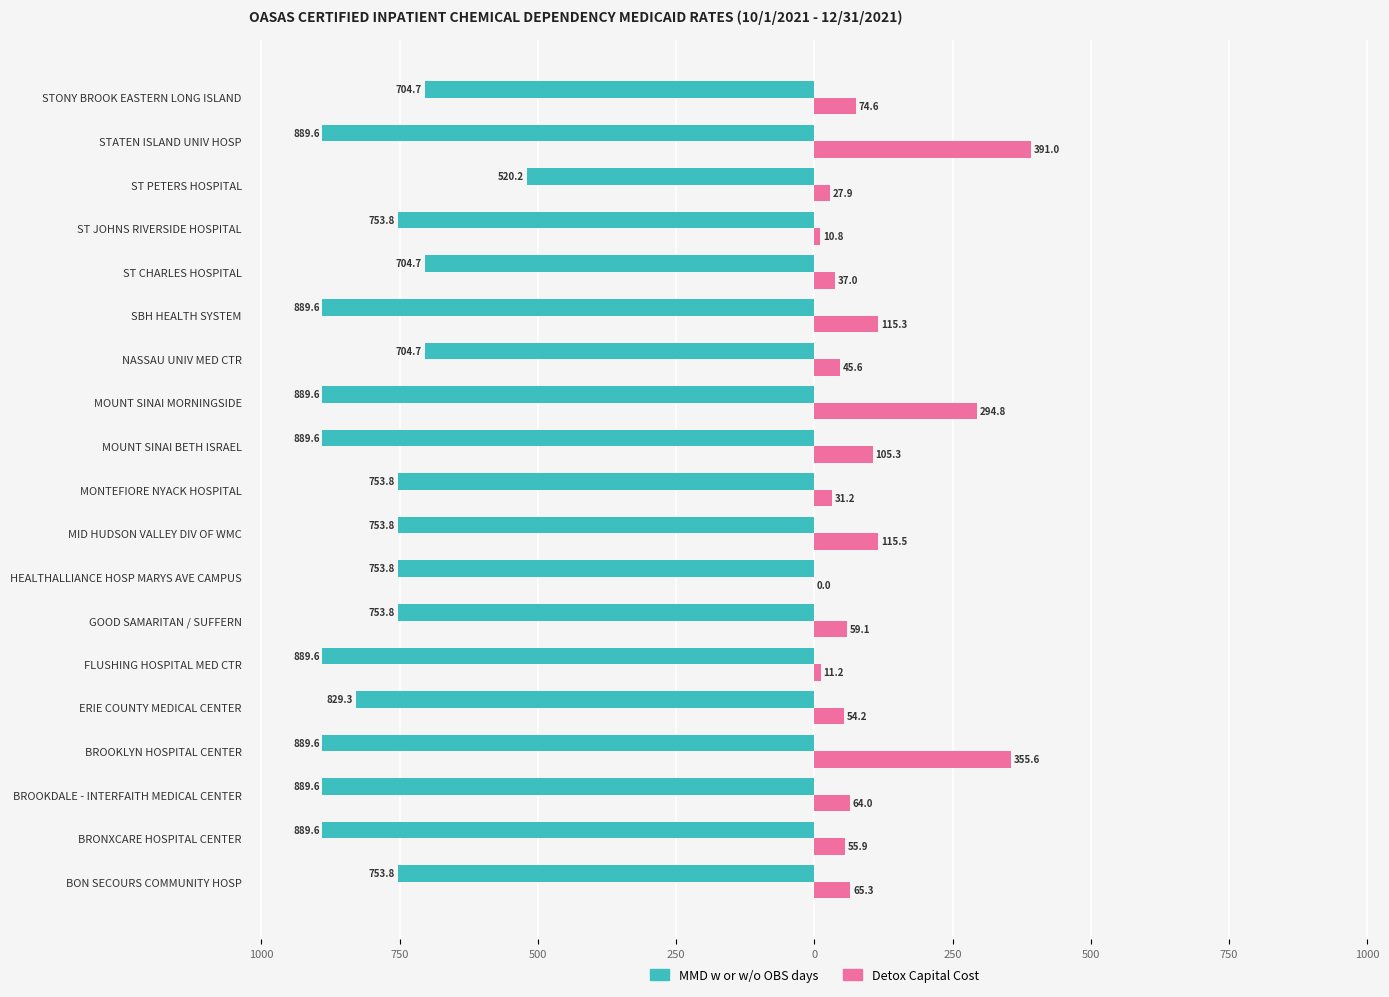

What are all the series names shown in the legend?

MMD w or w/o OBS days, Detox Capital Cost